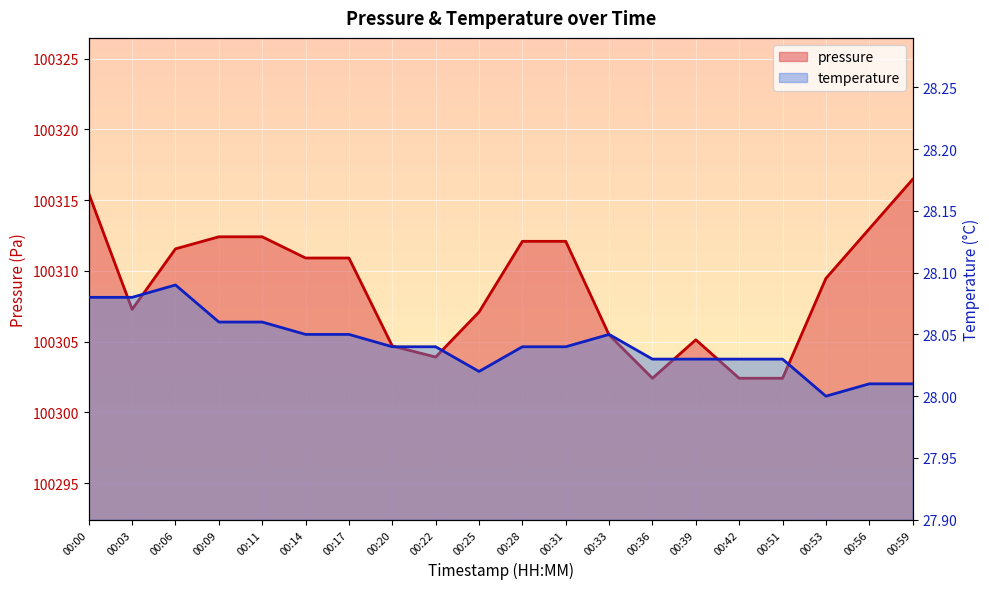

Is it true that temperature equals 28.0 at 00:59?

True